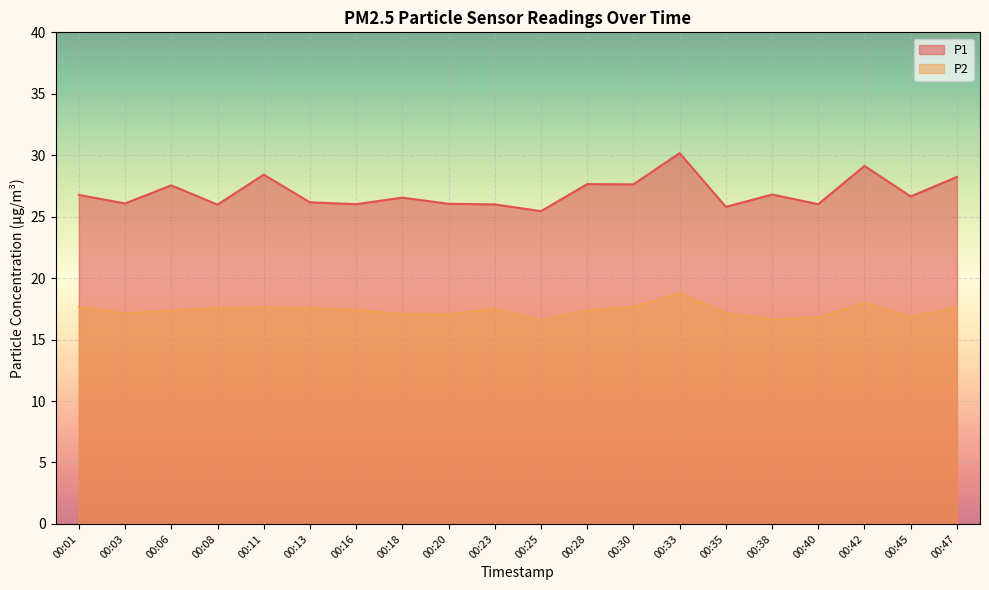

How many interior local valleys does the P1 series have?

8